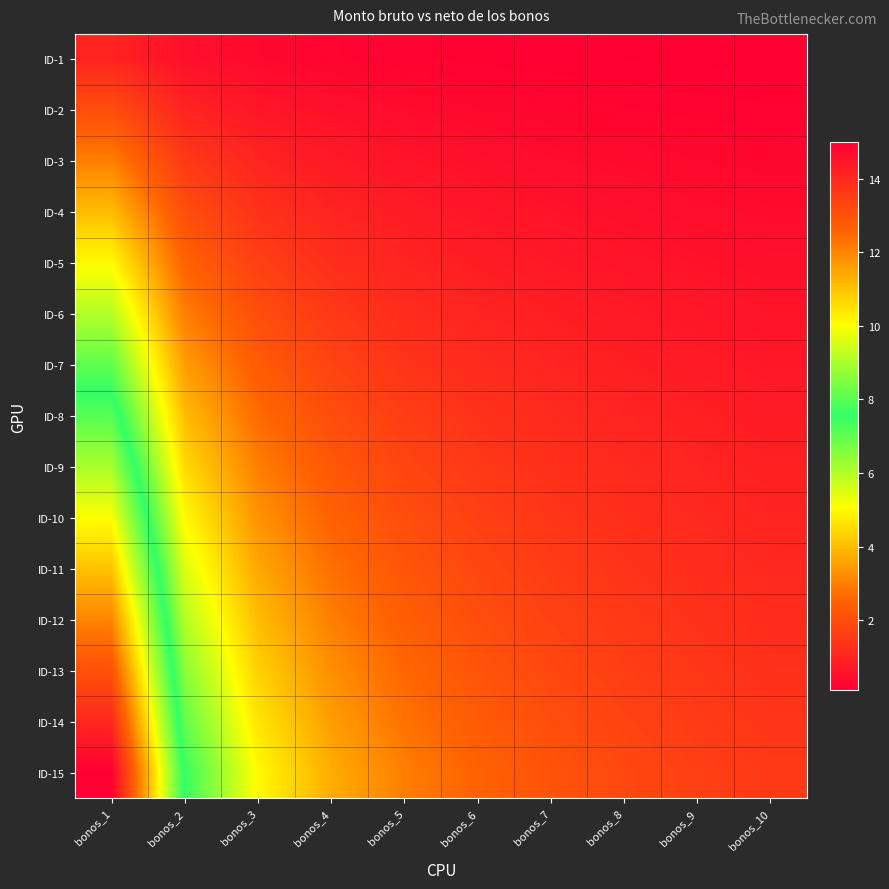

Reading left to right, transcribe all the data shown in this chart.

ID-1: bonos_1=1.0	bonos_2=0.5	bonos_3=0.3	bonos_4=0.2	bonos_5=0.2	bonos_6=0.2	bonos_7=0.1	bonos_8=0.1	bonos_9=0.1	bonos_10=0.1
ID-2: bonos_1=2.0	bonos_2=1.0	bonos_3=0.7	bonos_4=0.5	bonos_5=0.4	bonos_6=0.3	bonos_7=0.3	bonos_8=0.2	bonos_9=0.2	bonos_10=0.2
ID-3: bonos_1=3.0	bonos_2=1.5	bonos_3=1.0	bonos_4=0.8	bonos_5=0.6	bonos_6=0.5	bonos_7=0.4	bonos_8=0.4	bonos_9=0.3	bonos_10=0.3
ID-4: bonos_1=4.0	bonos_2=2.0	bonos_3=1.3	bonos_4=1.0	bonos_5=0.8	bonos_6=0.7	bonos_7=0.6	bonos_8=0.5	bonos_9=0.4	bonos_10=0.4
ID-5: bonos_1=5.0	bonos_2=2.5	bonos_3=1.7	bonos_4=1.2	bonos_5=1.0	bonos_6=0.8	bonos_7=0.7	bonos_8=0.6	bonos_9=0.6	bonos_10=0.5
ID-6: bonos_1=6.0	bonos_2=3.0	bonos_3=2.0	bonos_4=1.5	bonos_5=1.2	bonos_6=1.0	bonos_7=0.9	bonos_8=0.8	bonos_9=0.7	bonos_10=0.6
ID-7: bonos_1=7.0	bonos_2=3.5	bonos_3=2.3	bonos_4=1.8	bonos_5=1.4	bonos_6=1.2	bonos_7=1.0	bonos_8=0.9	bonos_9=0.8	bonos_10=0.7
ID-8: bonos_1=8.0	bonos_2=4.0	bonos_3=2.7	bonos_4=2.0	bonos_5=1.6	bonos_6=1.3	bonos_7=1.1	bonos_8=1.0	bonos_9=0.9	bonos_10=0.8
ID-9: bonos_1=9.0	bonos_2=4.5	bonos_3=3.0	bonos_4=2.2	bonos_5=1.8	bonos_6=1.5	bonos_7=1.3	bonos_8=1.1	bonos_9=1.0	bonos_10=0.9
ID-10: bonos_1=10.0	bonos_2=5.0	bonos_3=3.3	bonos_4=2.5	bonos_5=2.0	bonos_6=1.7	bonos_7=1.4	bonos_8=1.2	bonos_9=1.1	bonos_10=1.0
ID-11: bonos_1=11.0	bonos_2=5.5	bonos_3=3.7	bonos_4=2.8	bonos_5=2.2	bonos_6=1.8	bonos_7=1.6	bonos_8=1.4	bonos_9=1.2	bonos_10=1.1
ID-12: bonos_1=12.0	bonos_2=6.0	bonos_3=4.0	bonos_4=3.0	bonos_5=2.4	bonos_6=2.0	bonos_7=1.7	bonos_8=1.5	bonos_9=1.3	bonos_10=1.2
ID-13: bonos_1=13.0	bonos_2=6.5	bonos_3=4.3	bonos_4=3.2	bonos_5=2.6	bonos_6=2.2	bonos_7=1.9	bonos_8=1.6	bonos_9=1.4	bonos_10=1.3
ID-14: bonos_1=14.0	bonos_2=7.0	bonos_3=4.7	bonos_4=3.5	bonos_5=2.8	bonos_6=2.3	bonos_7=2.0	bonos_8=1.8	bonos_9=1.6	bonos_10=1.4
ID-15: bonos_1=15.0	bonos_2=7.5	bonos_3=5.0	bonos_4=3.8	bonos_5=3.0	bonos_6=2.5	bonos_7=2.1	bonos_8=1.9	bonos_9=1.7	bonos_10=1.5